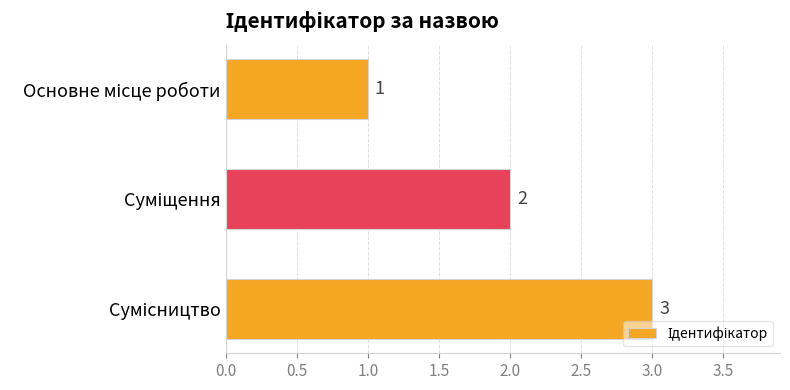

What is the value of the 1st bar from the top?

1